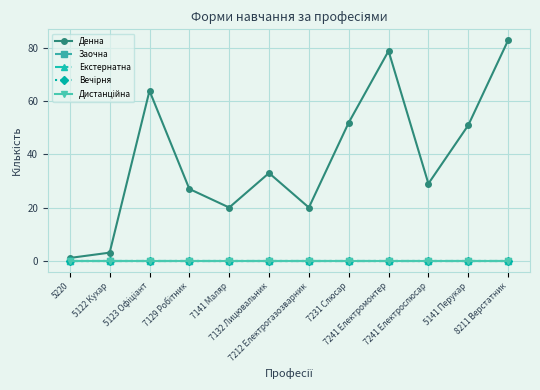

Which series has the largest total across all categories?

Денна